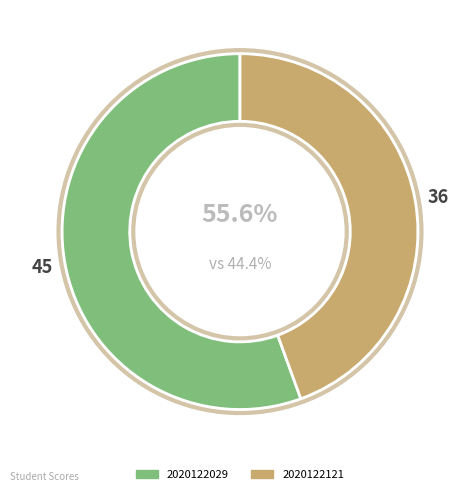

Which category has the smallest portion of the pie?

2020122121